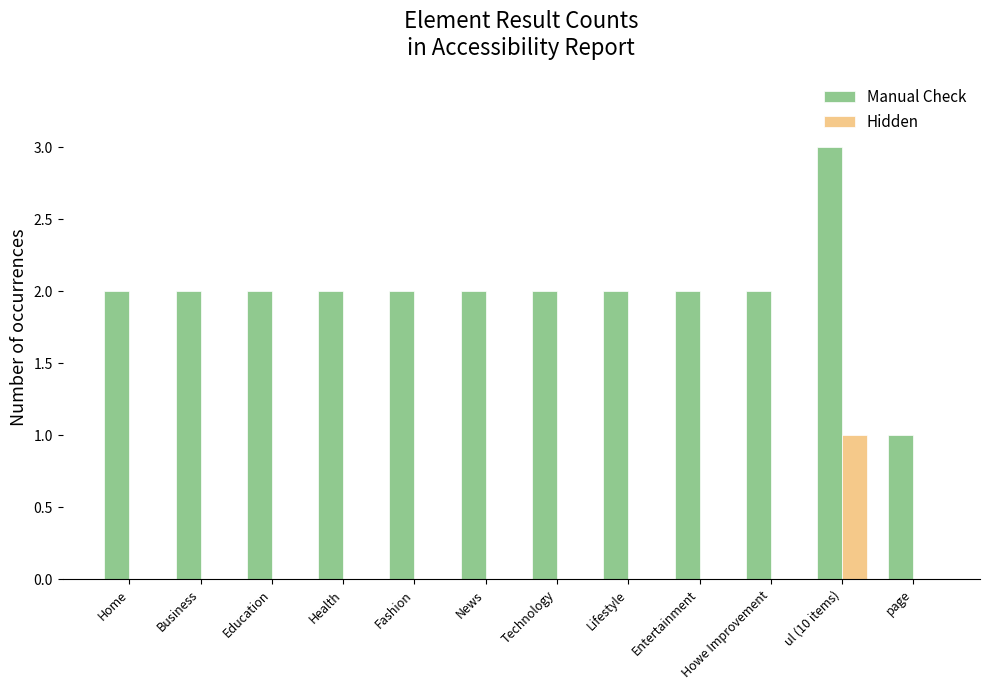

Reading left to right, transcribe all the data shown in this chart.

Manual Check: Home=2	Business=2	Education=2	Health=2	Fashion=2	News=2	Technology=2	Lifestyle=2	Entertainment=2	Howe Improvement=2	ul (10 items)=3	page=1
Hidden: Home=0	Business=0	Education=0	Health=0	Fashion=0	News=0	Technology=0	Lifestyle=0	Entertainment=0	Howe Improvement=0	ul (10 items)=1	page=0